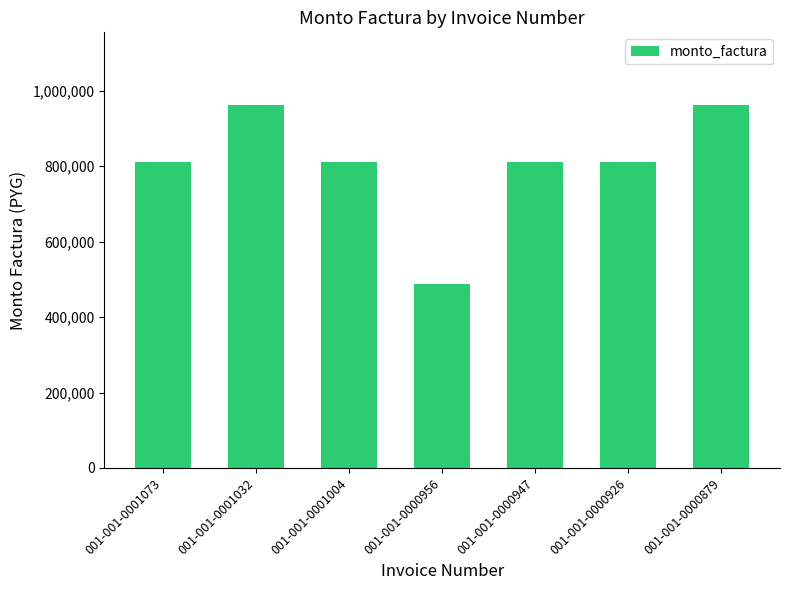

What is the value of the 2nd bar from the left?

962000